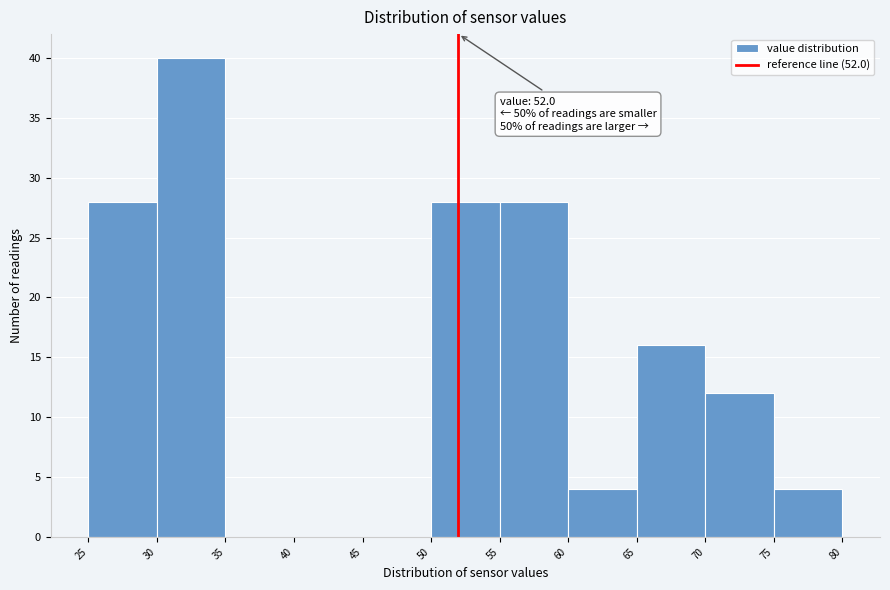

Which range on the x-axis has the tallest bar?

30 to 35